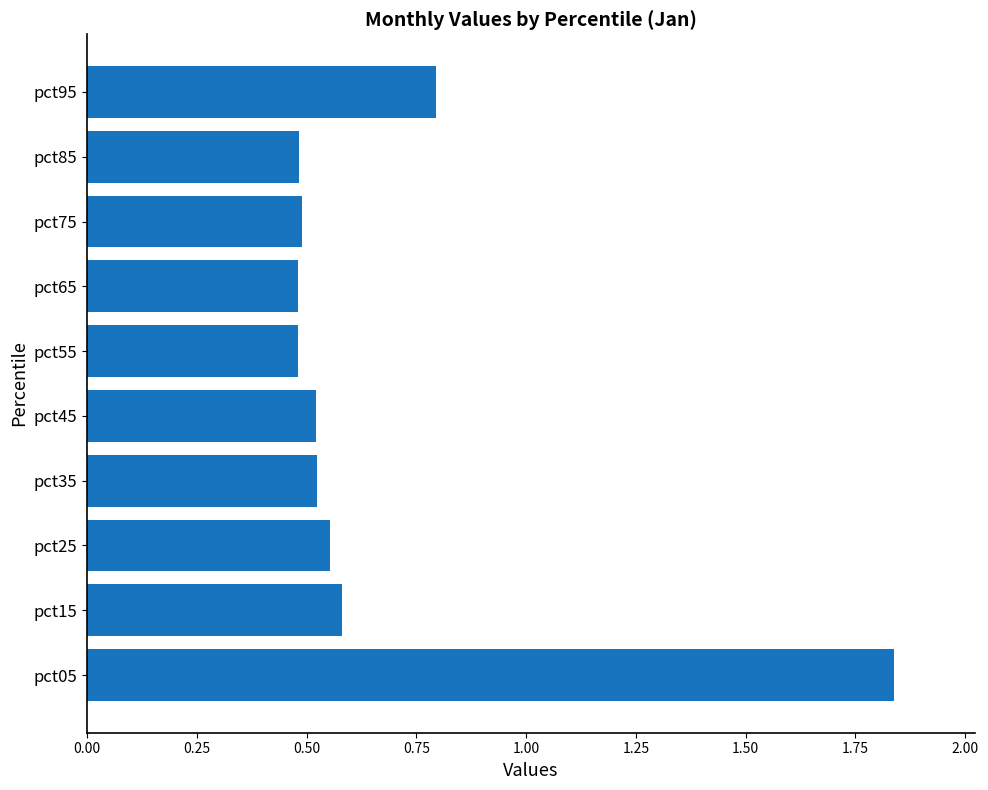

True or false: the data shows 0.5 at pct35.

True